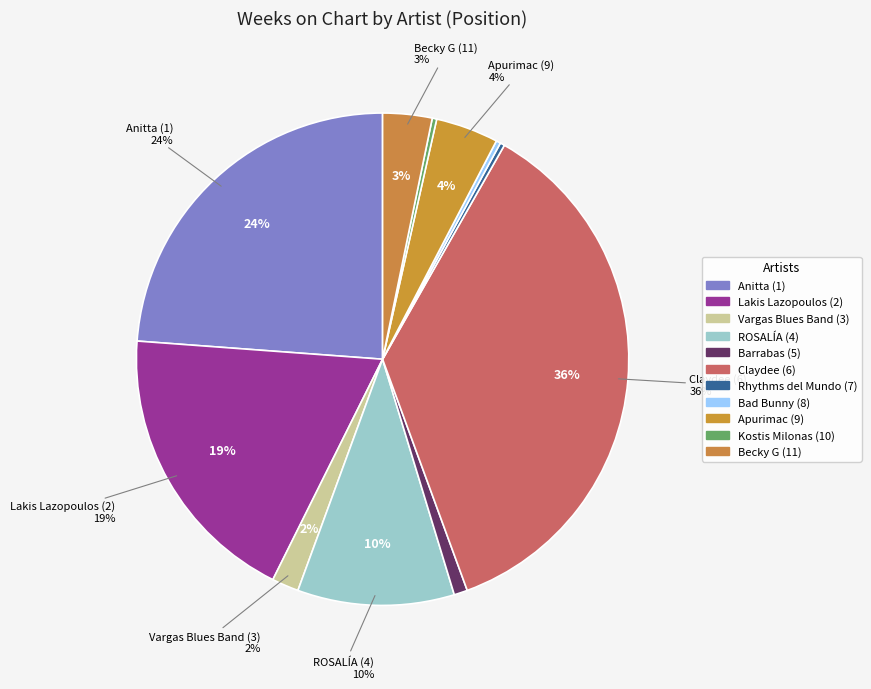

Which slice is the largest?

Claydee (6)